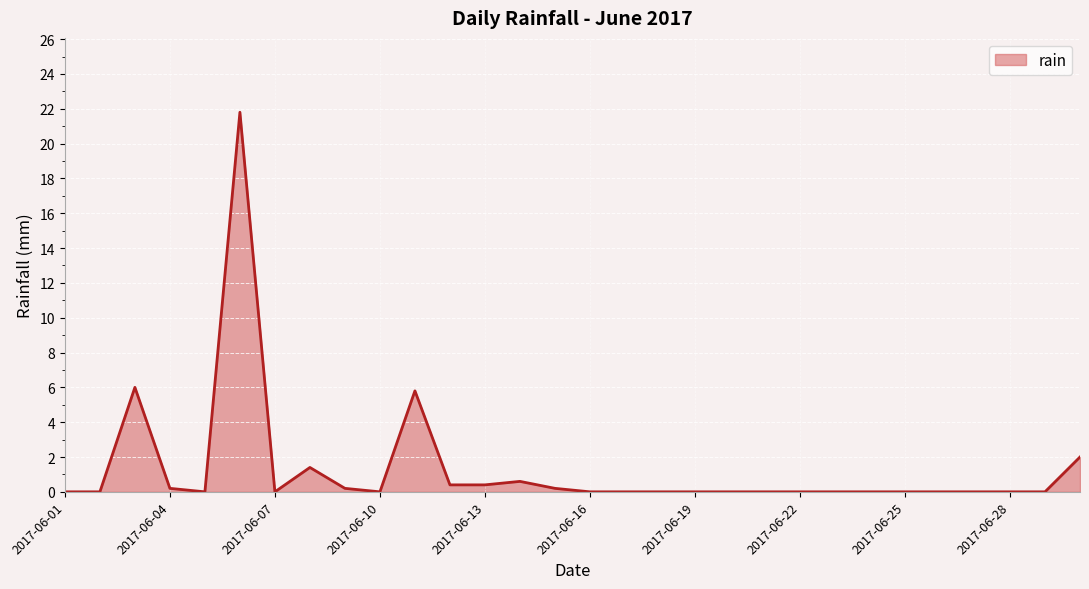

What is the maximum value shown in the chart?

21.8